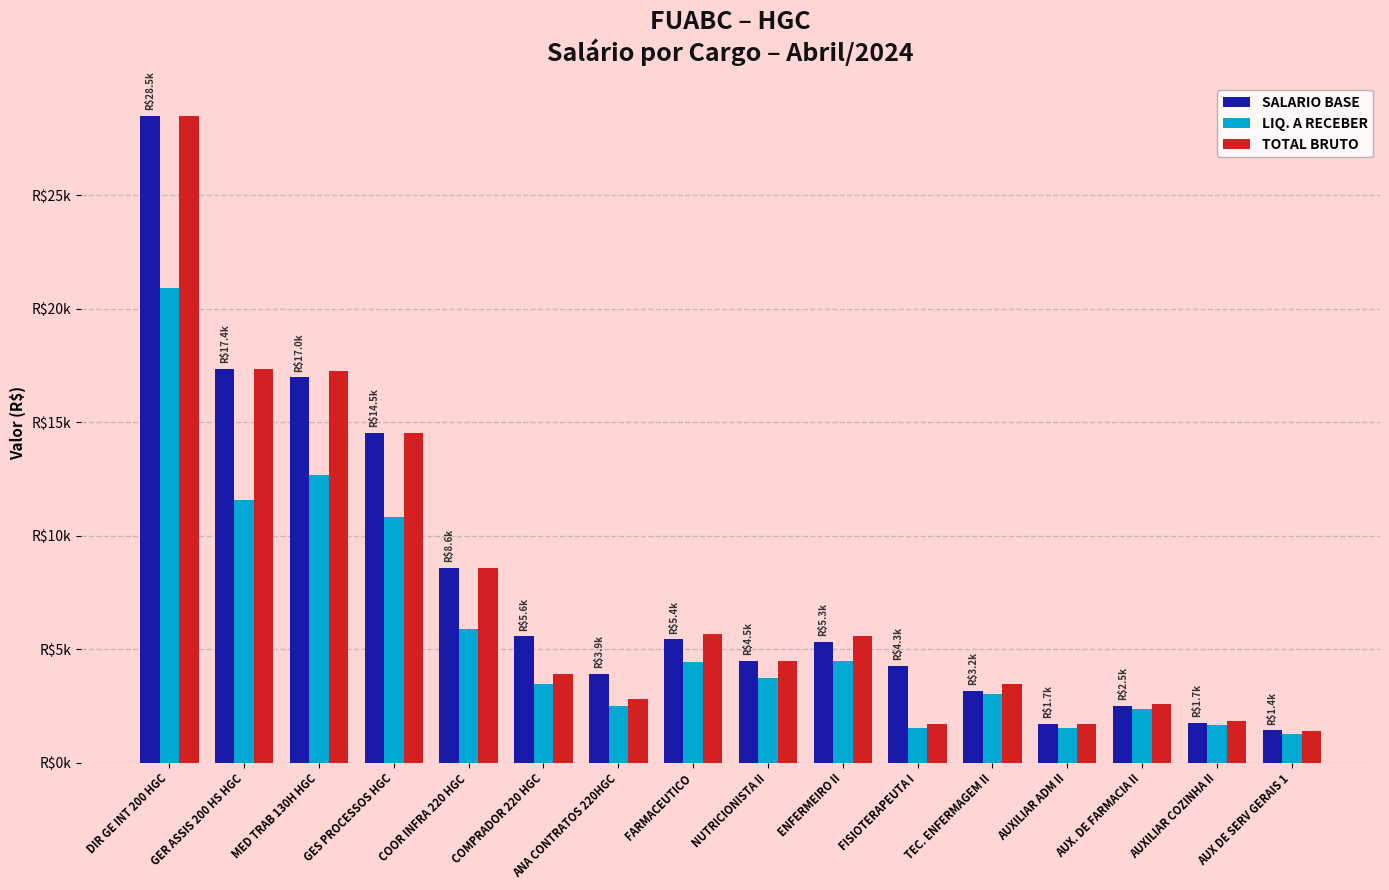

What are all the series names shown in the legend?

SALARIO BASE, LIQ. A RECEBER, TOTAL BRUTO